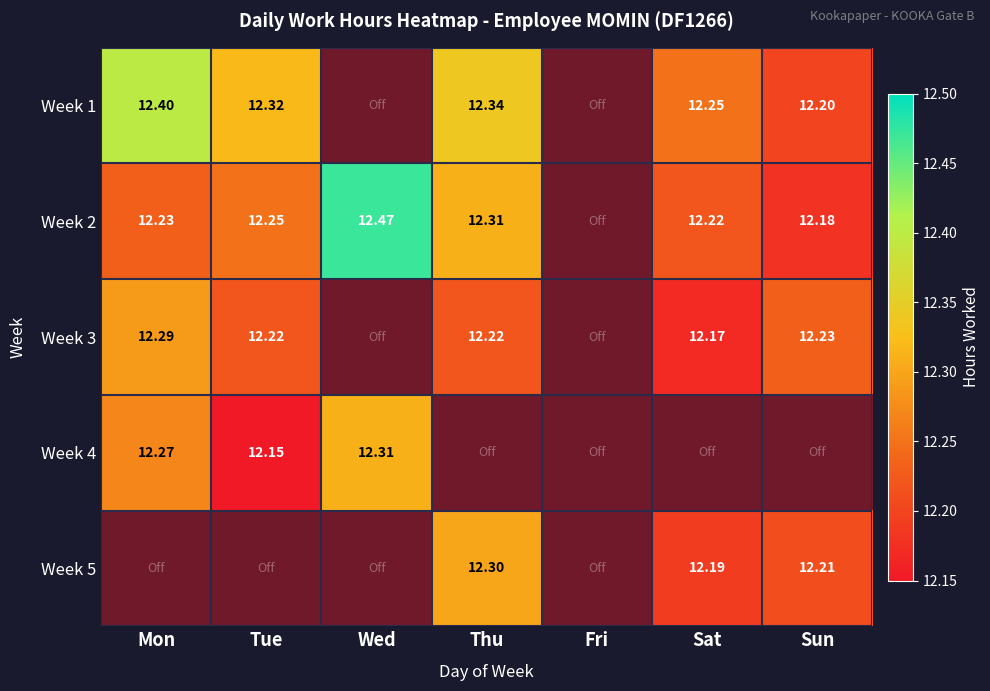

At which category is the sum across all series the highest?

Mon